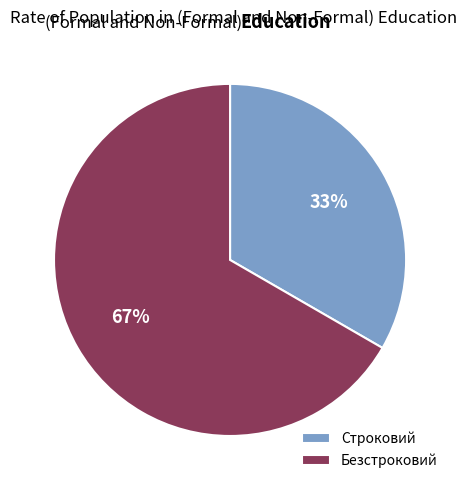

What is the ratio of the value at Безстроковий to the value at Строковий?

2.0